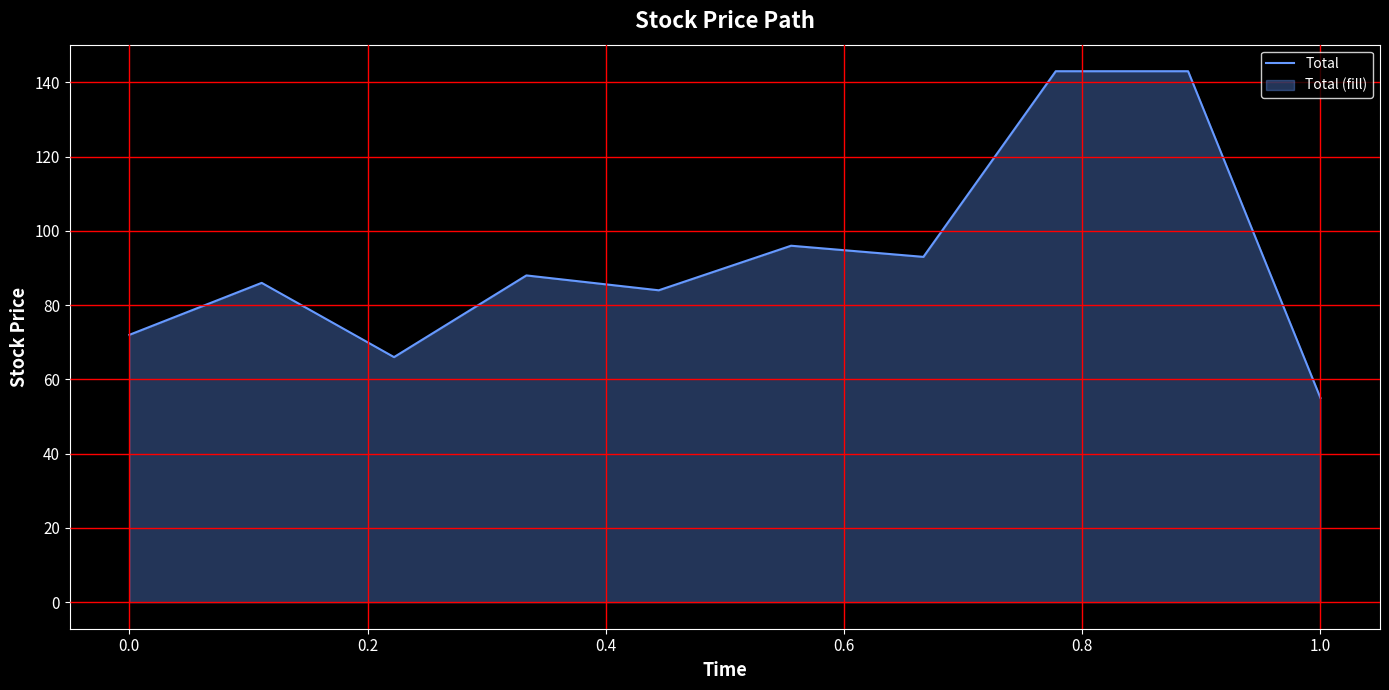

What is the greatest value displayed?

143